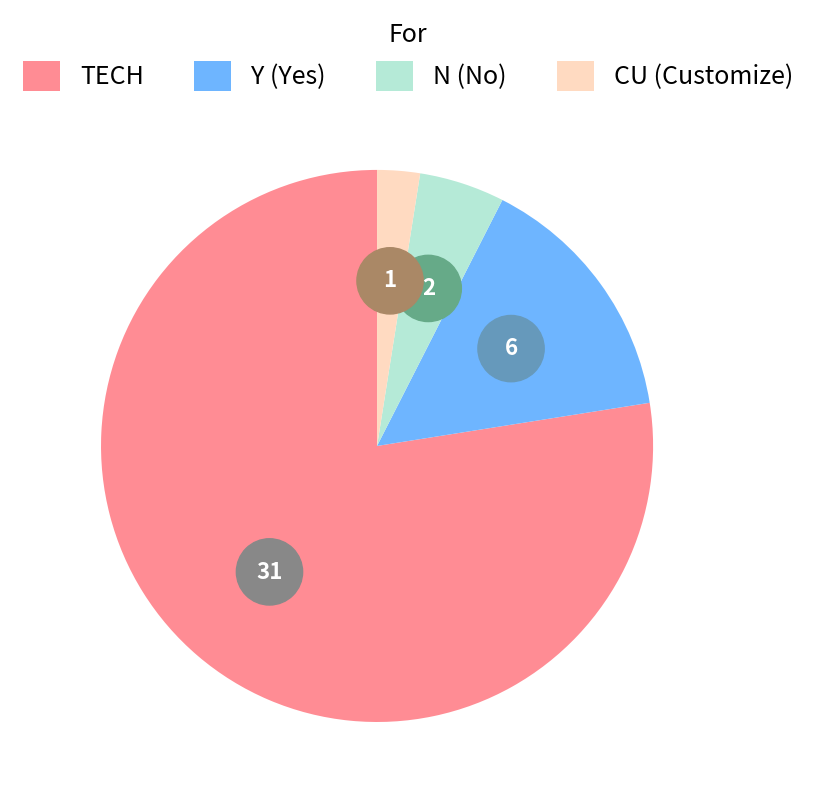

The CU slice represents 1% of the pie. True or false?

False